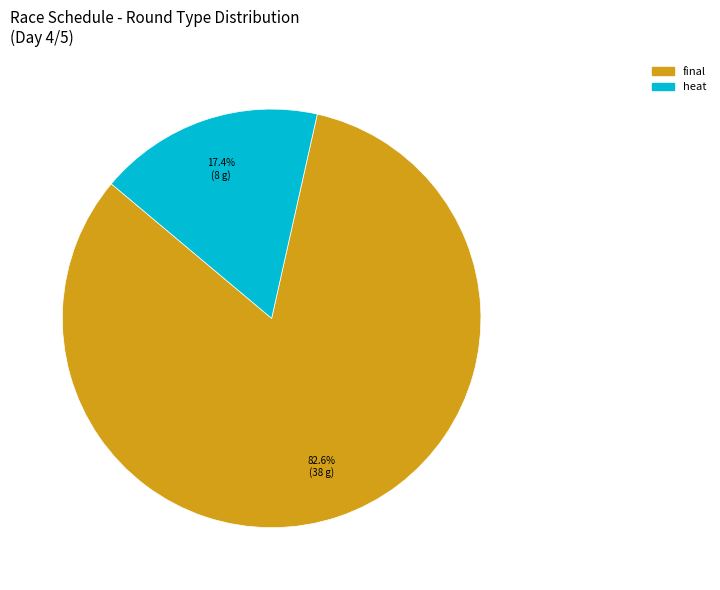

Which category has the smallest portion of the pie?

heat